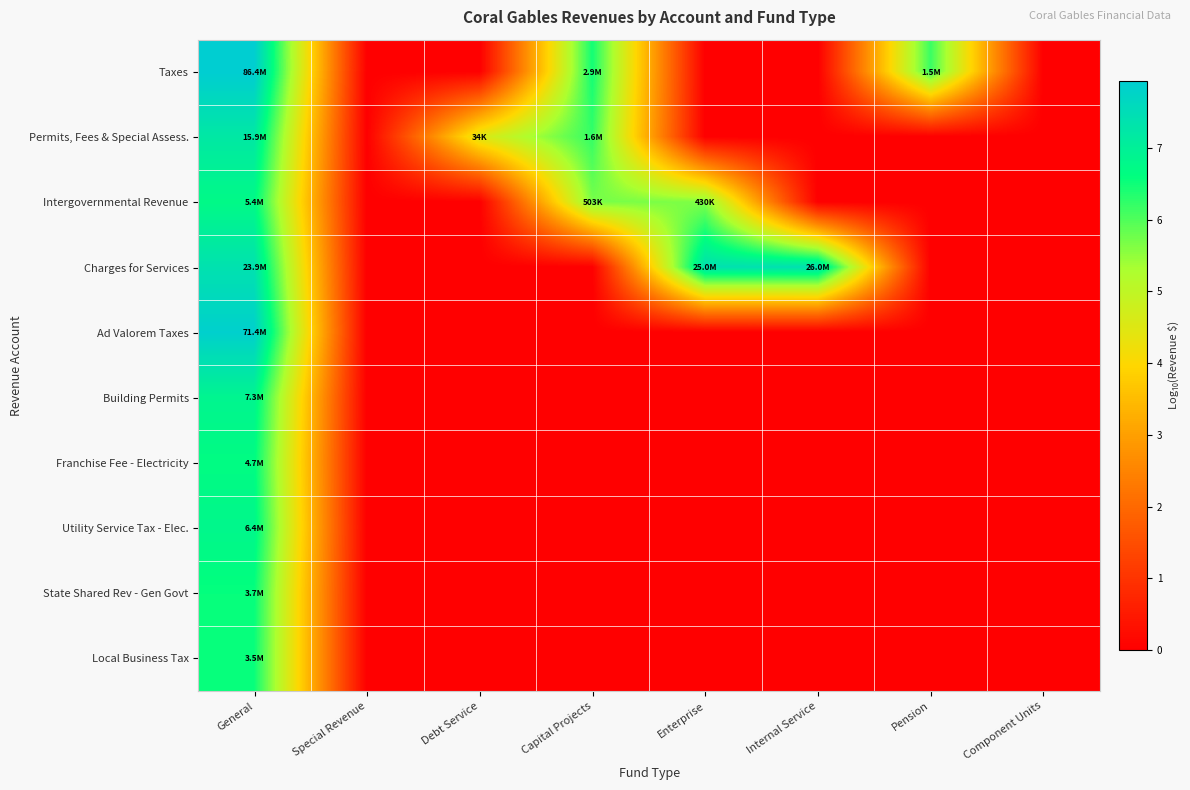

Reading right to left, extract all data points from this chart.

Taxes: Component Units=0.0	Pension=6.2	Internal Service=0.0	Enterprise=0.0	Capital Projects=6.5	Debt Service=0.0	Special Revenue=0.0	General=7.9
Permits, Fees & Special Assess.: Component Units=0.0	Pension=0.0	Internal Service=0.0	Enterprise=0.0	Capital Projects=6.2	Debt Service=4.5	Special Revenue=0.0	General=7.2
Intergovernmental Revenue: Component Units=0.0	Pension=0.0	Internal Service=0.0	Enterprise=5.6	Capital Projects=5.7	Debt Service=0.0	Special Revenue=0.0	General=6.7
Charges for Services: Component Units=0.0	Pension=0.0	Internal Service=7.4	Enterprise=7.4	Capital Projects=0.0	Debt Service=0.0	Special Revenue=0.0	General=7.4
Ad Valorem Taxes: Component Units=0.0	Pension=0.0	Internal Service=0.0	Enterprise=0.0	Capital Projects=0.0	Debt Service=0.0	Special Revenue=0.0	General=7.9
Building Permits: Component Units=0.0	Pension=0.0	Internal Service=0.0	Enterprise=0.0	Capital Projects=0.0	Debt Service=0.0	Special Revenue=0.0	General=6.9
Franchise Fee - Electricity: Component Units=0.0	Pension=0.0	Internal Service=0.0	Enterprise=0.0	Capital Projects=0.0	Debt Service=0.0	Special Revenue=0.0	General=6.7
Utility Service Tax - Elec.: Component Units=0.0	Pension=0.0	Internal Service=0.0	Enterprise=0.0	Capital Projects=0.0	Debt Service=0.0	Special Revenue=0.0	General=6.8
State Shared Rev - Gen Govt: Component Units=0.0	Pension=0.0	Internal Service=0.0	Enterprise=0.0	Capital Projects=0.0	Debt Service=0.0	Special Revenue=0.0	General=6.6
Local Business Tax: Component Units=0.0	Pension=0.0	Internal Service=0.0	Enterprise=0.0	Capital Projects=0.0	Debt Service=0.0	Special Revenue=0.0	General=6.5